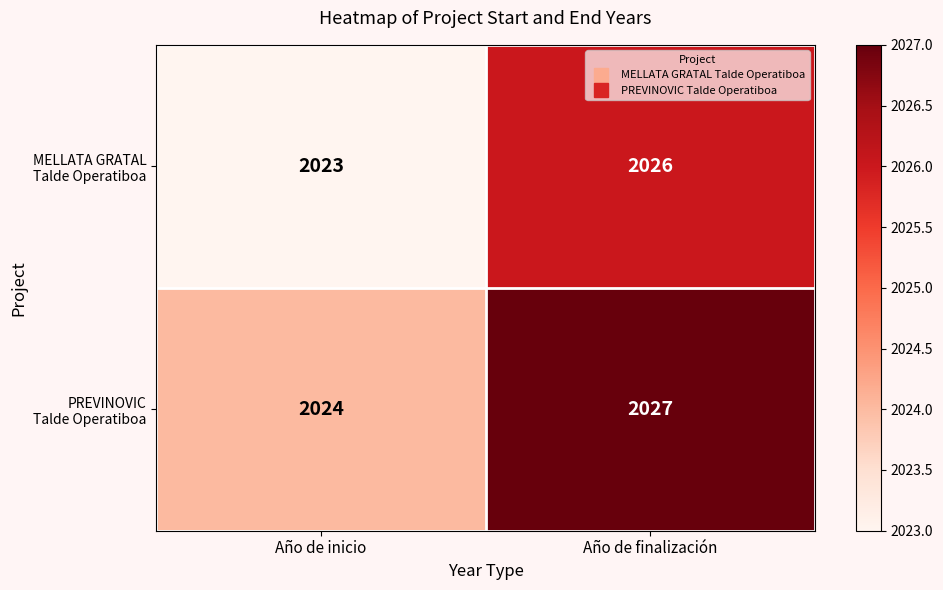

What is the total value across all series at Año de inicio?

4047